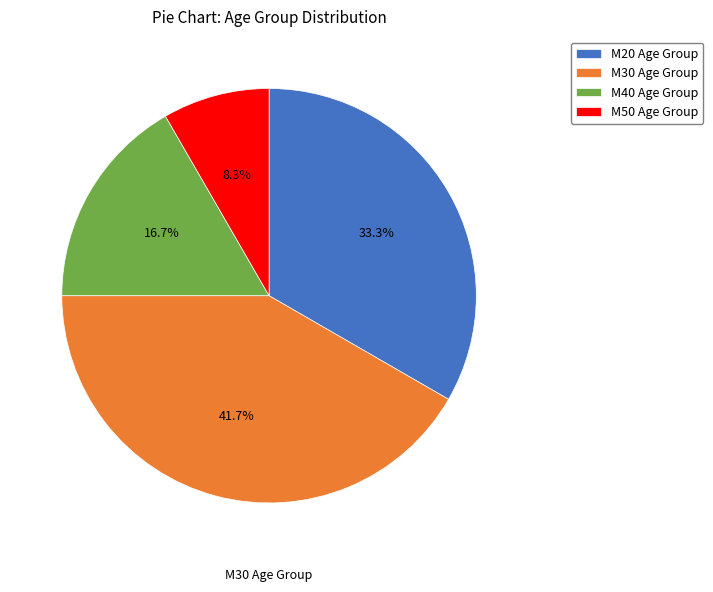

Rank the categories by value from highest to lowest.

M30, M20, M40, M50